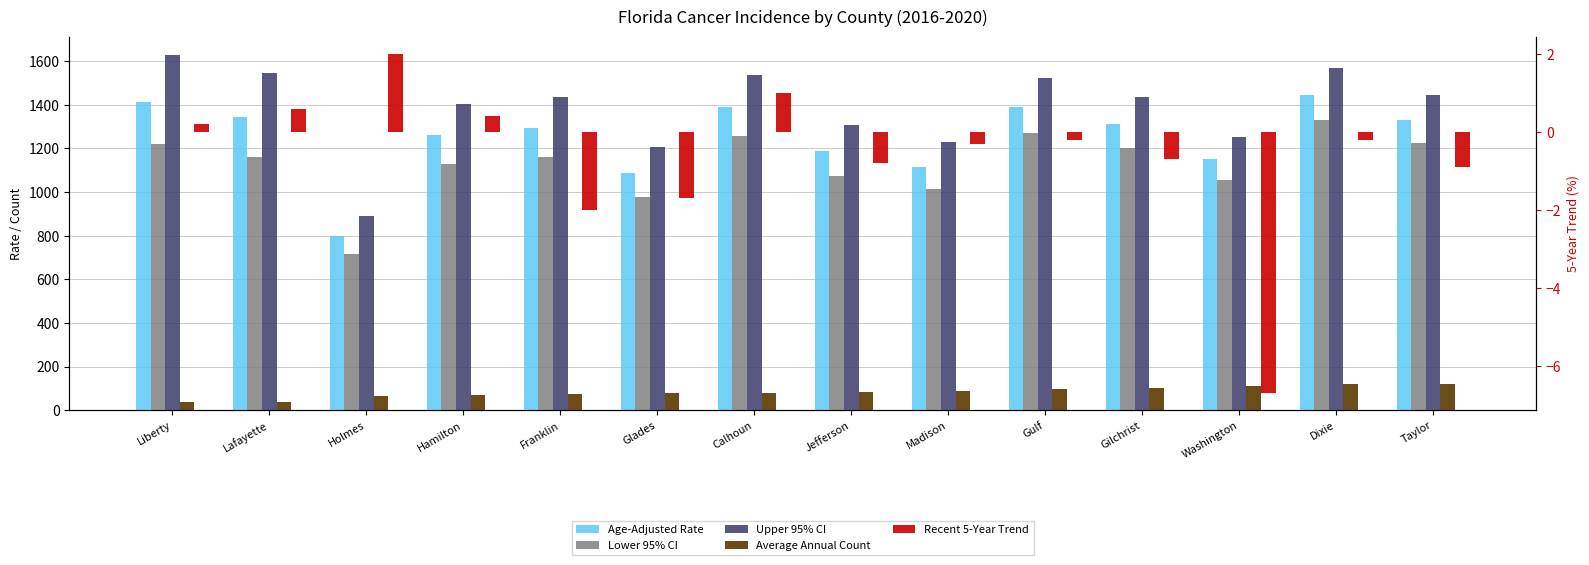

How many series are shown in this chart?

5